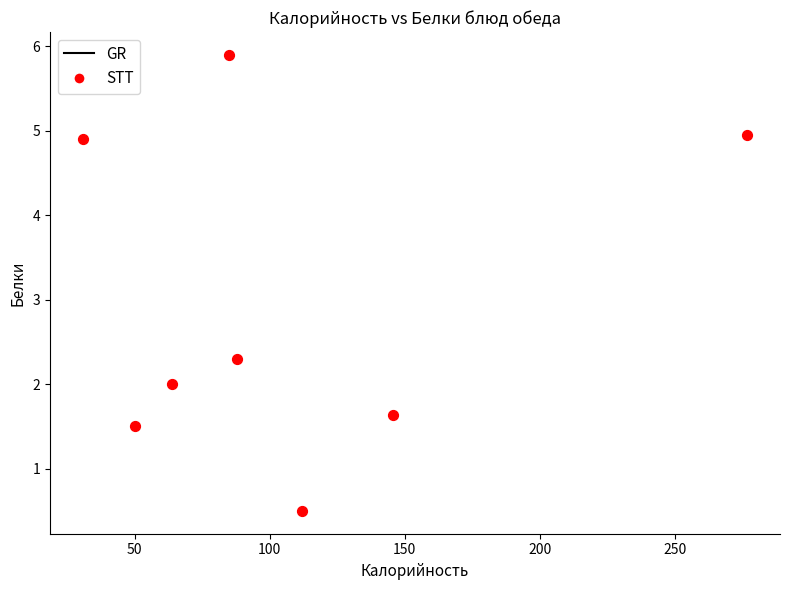

What is the average X value?

106.5